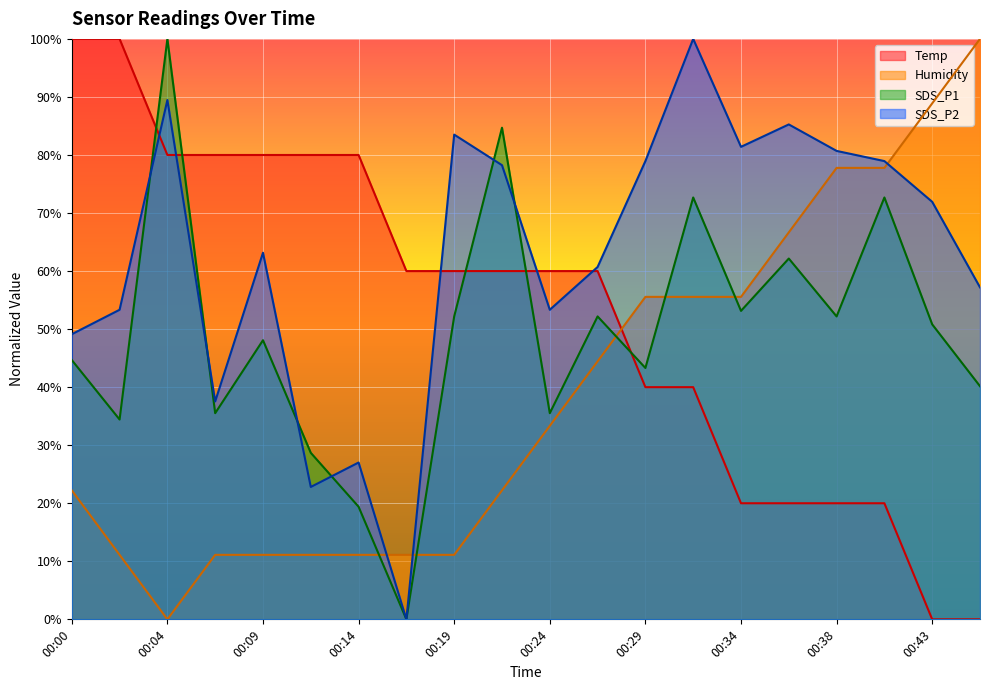

List the series in order of their peak value, lowest first.

Temp, Humidity, SDS_P1, SDS_P2